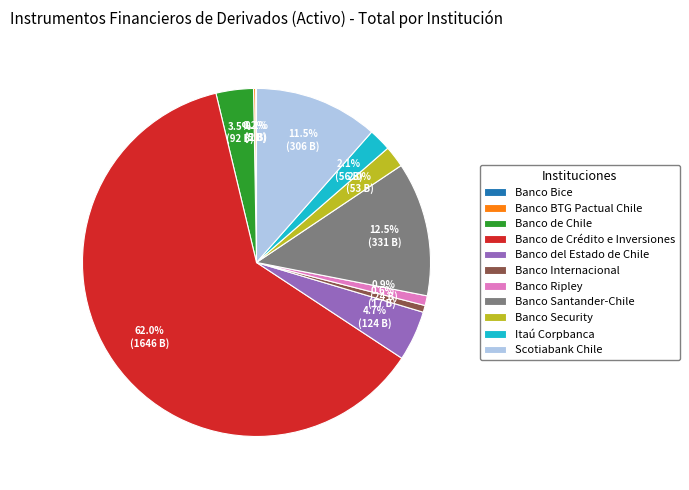

What is the largest slice in the pie chart?

Banco de Crédito e Inversiones